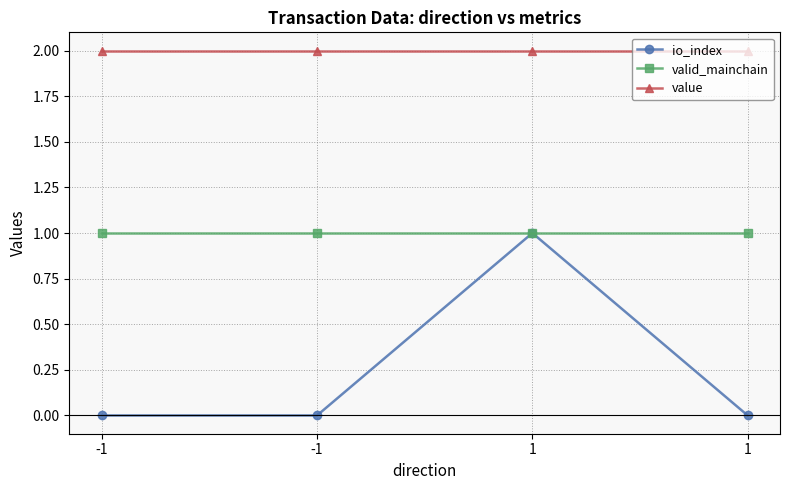

Is this an area chart (filled region under the line)?

No